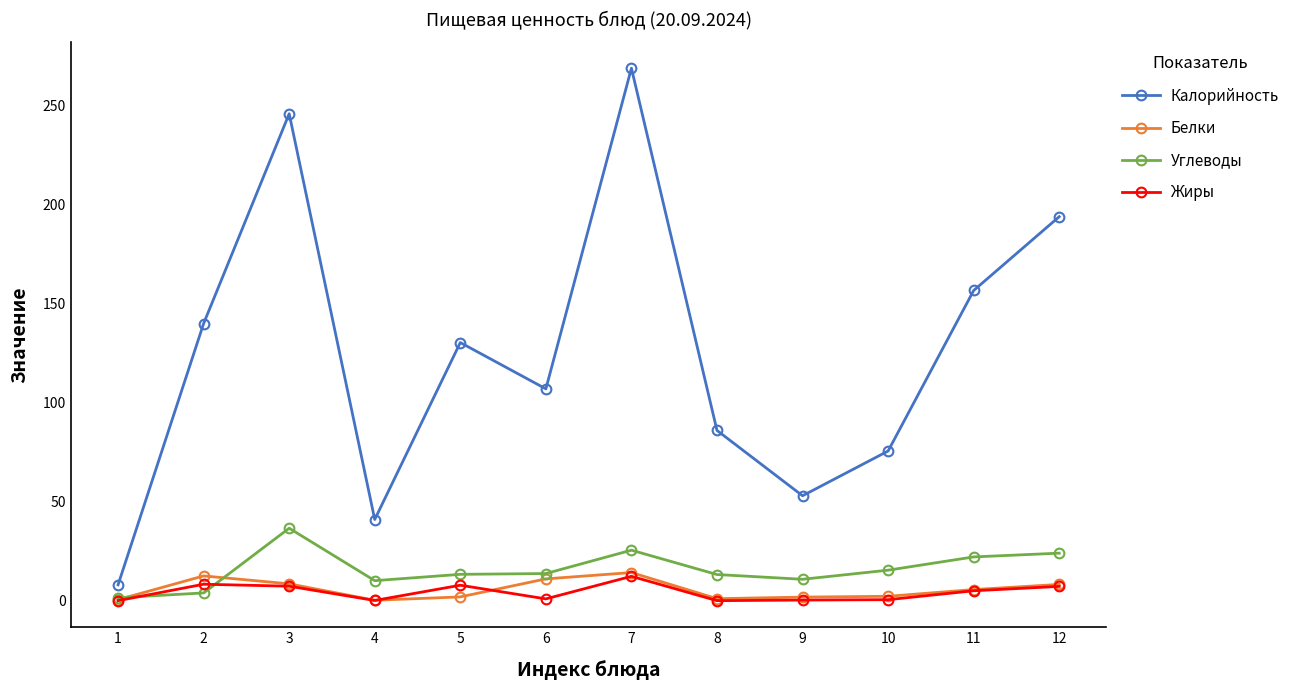

True or false: Жиры and Калорийность intersect in this chart.

False